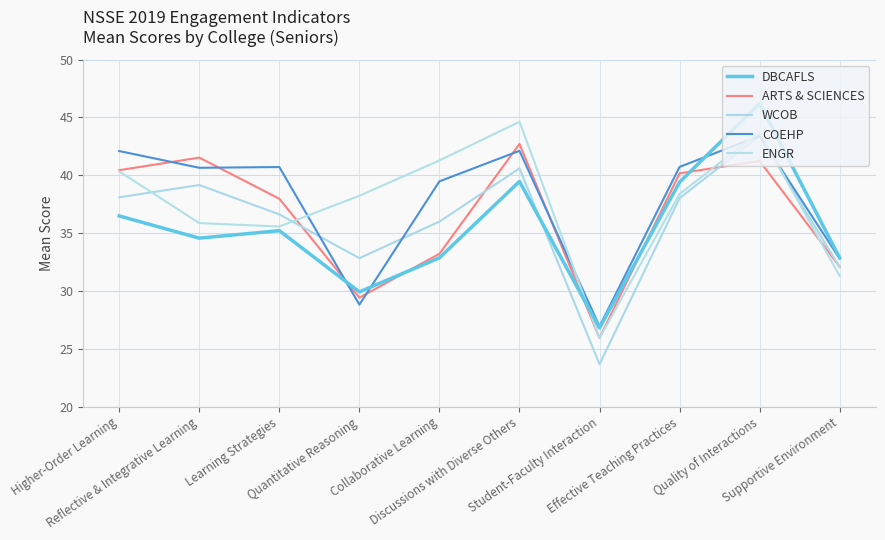

Rank the categories by ENGR value from highest to lowest.

Discussions with Diverse Others, Quality of Interactions, Collaborative Learning, Higher-Order Learning, Effective Teaching Practices, Quantitative Reasoning, Reflective & Integrative Learning, Learning Strategies, Supportive Environment, Student-Faculty Interaction